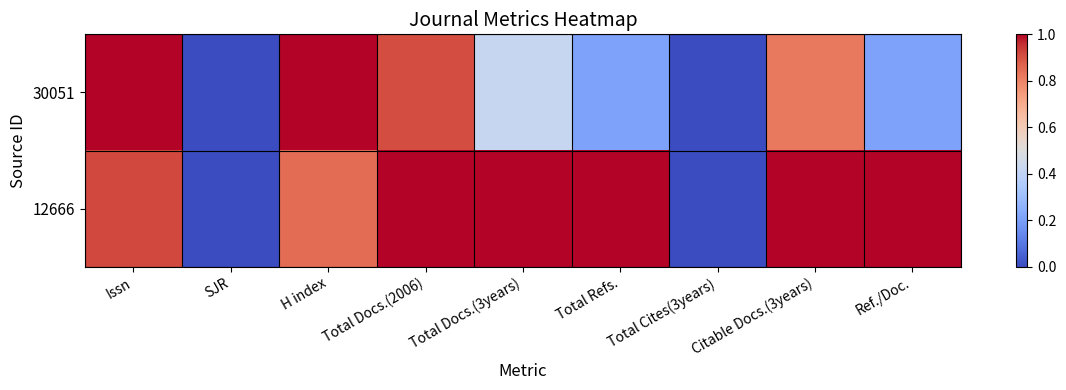

At which category is the sum across all series the highest?

Issn